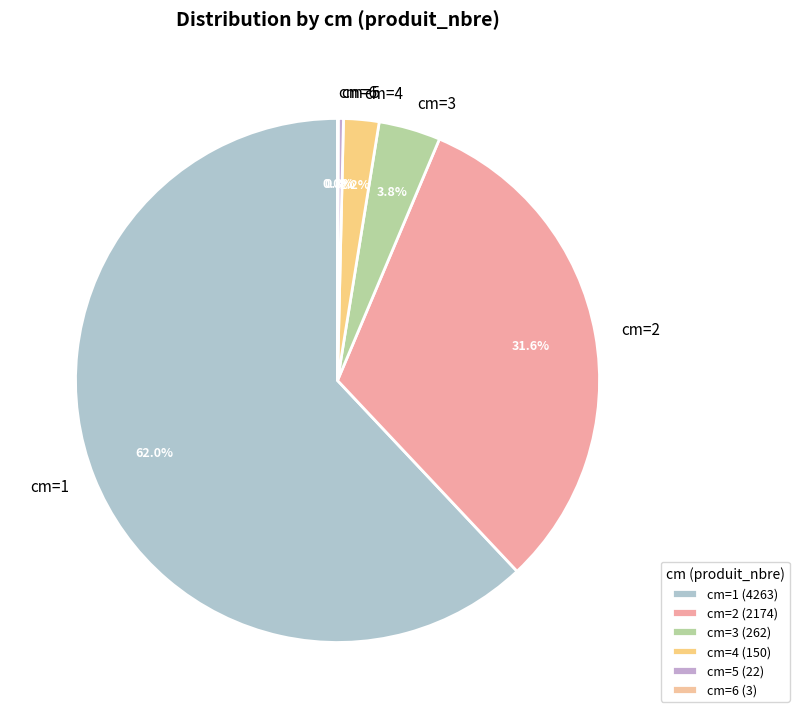

Combined, do cm=3 and cm=1 account for over 50%?

Yes